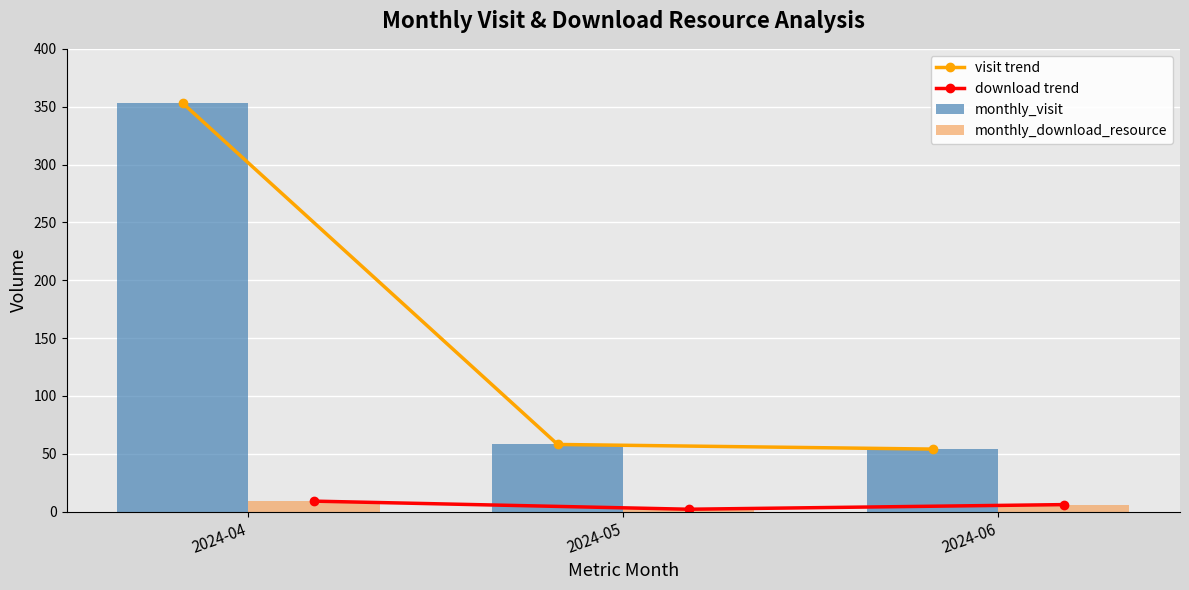

List the labels in order of monthly_download_resource value, smallest first.

2024-05, 2024-06, 2024-04